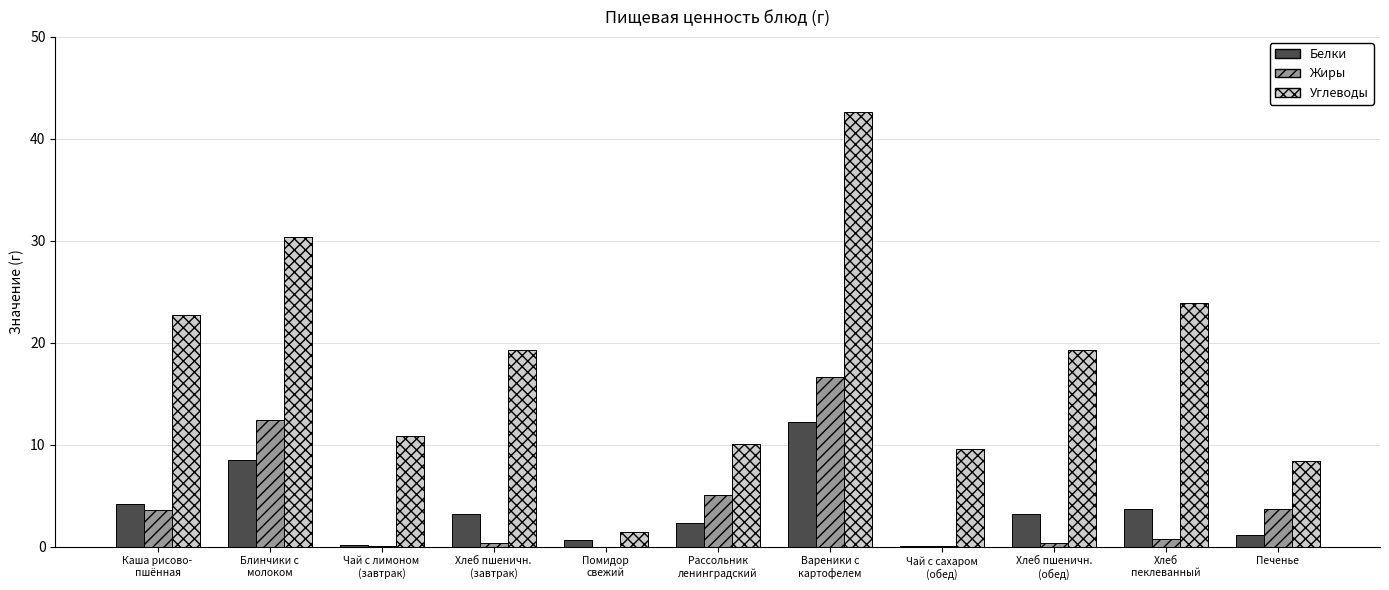

What is the total value across all series at Печенье?

13.2